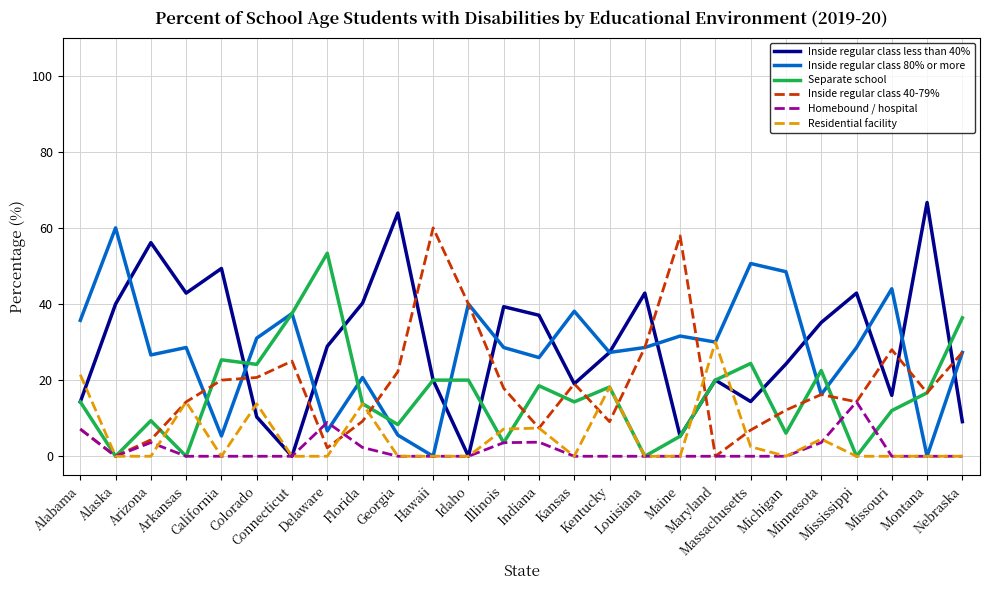

What position from the left is Kentucky?

16